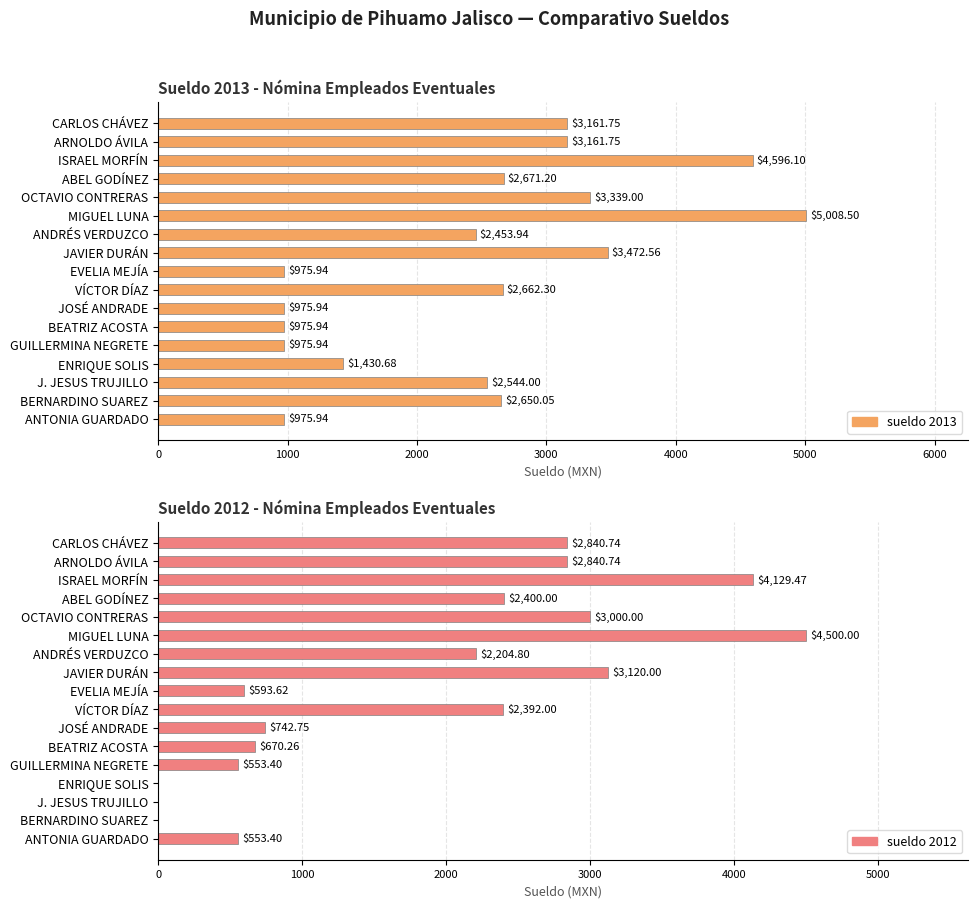

At how many categories does at least one series exceed 1049?

12